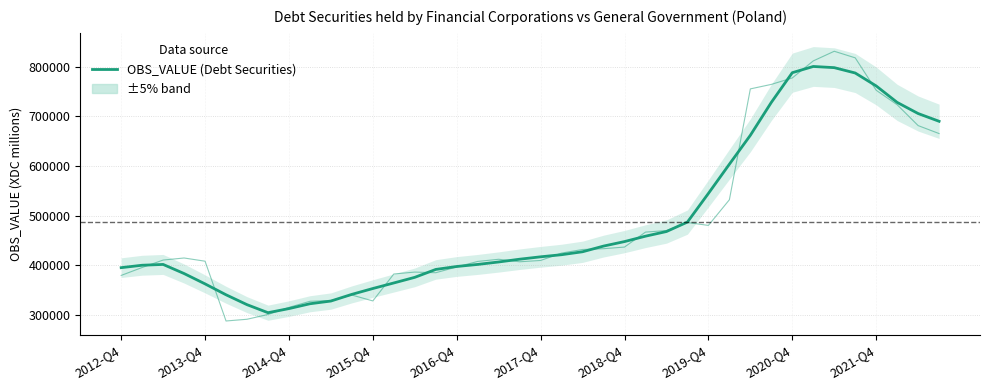

The value at 10 is 169676.4. True or false?

False